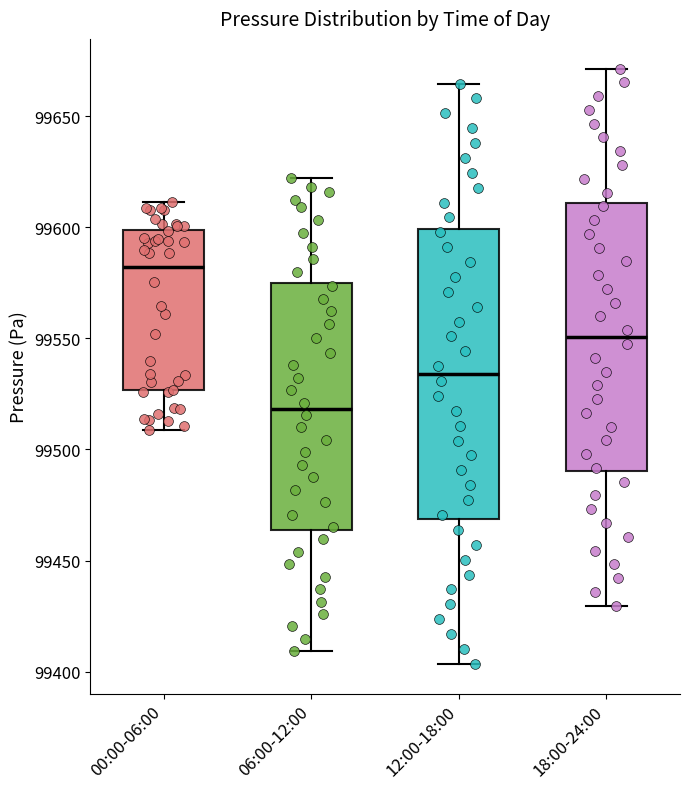

Comparing the boxes themselves (not the whiskers), which one is the tallest?

12:00-18:00